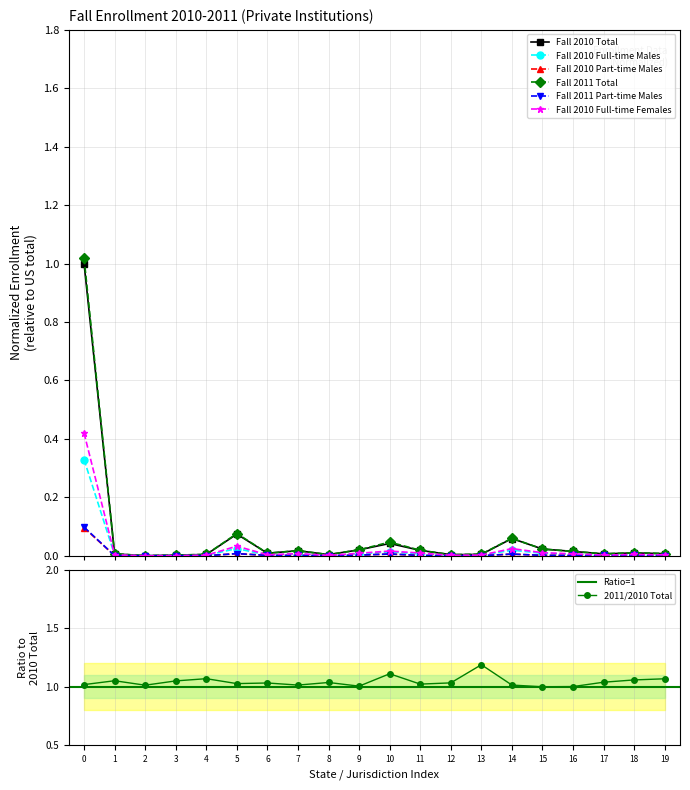

True or false: Fall 2011 Total has more than 0 interior local peaks.

True